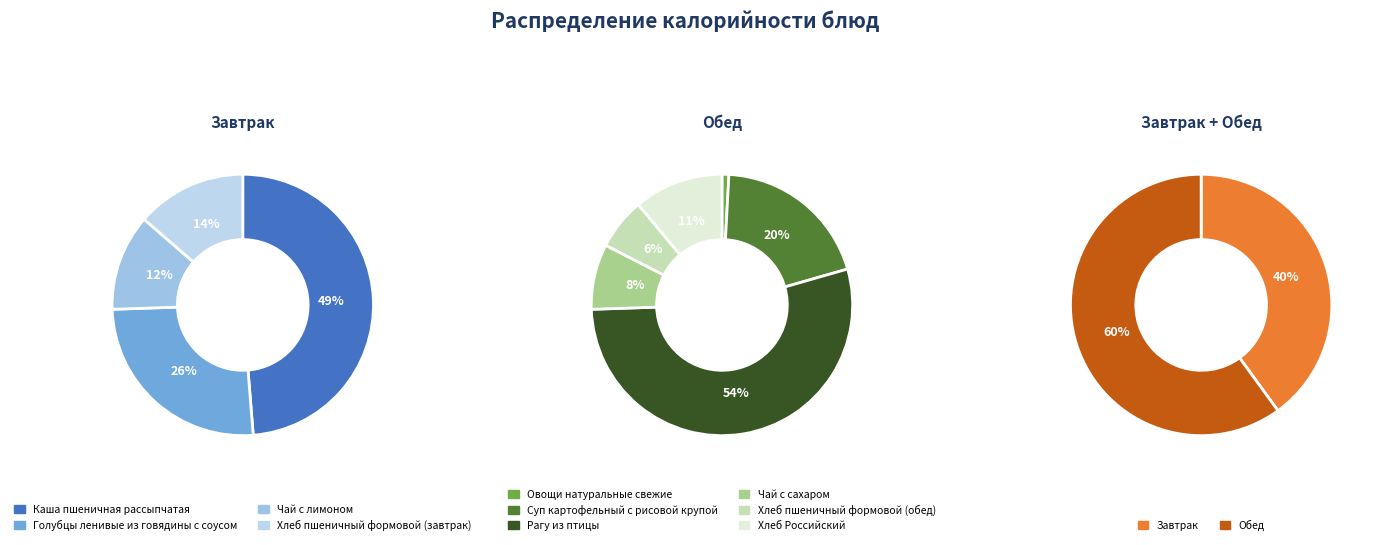

Count the number of slices in the pie.

10